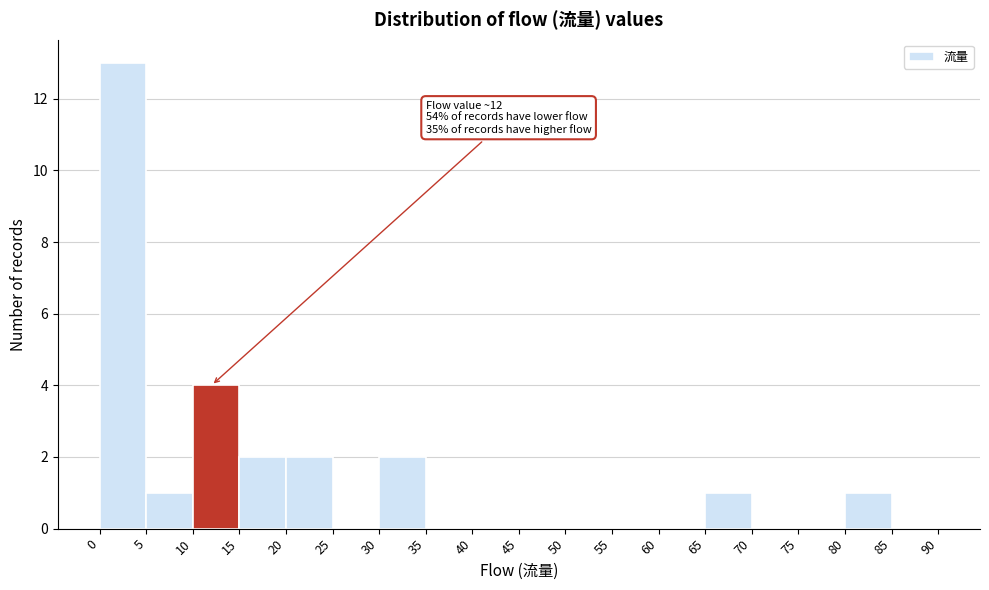

Over which range of the x-axis is the bar tallest?

0 to 5